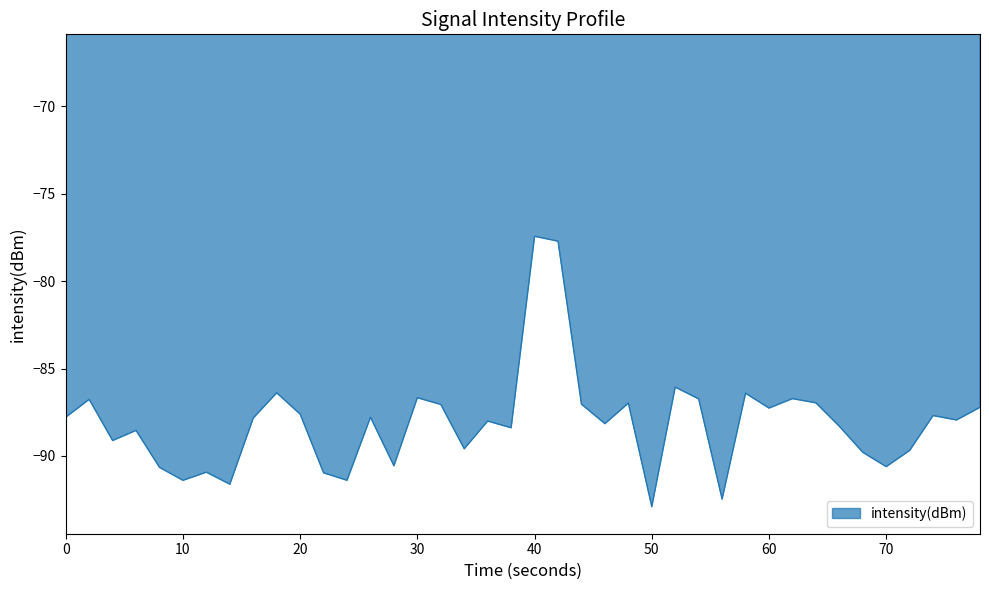

What is the difference between the maximum and minimum values?

15.5